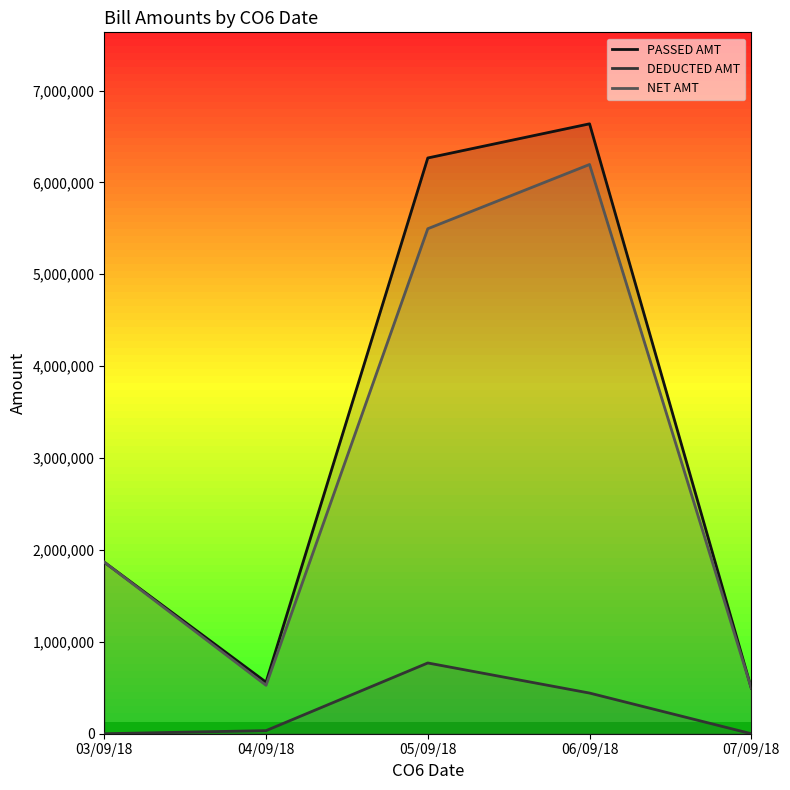

What is the sum of all PASSED AMT values?

15825689